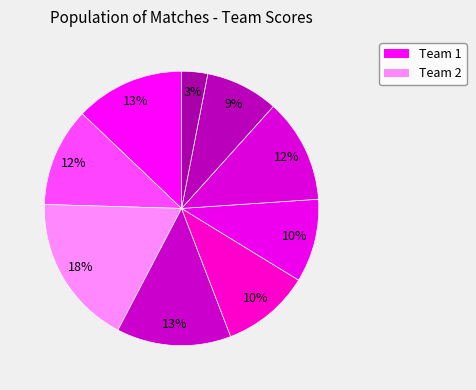

Count the number of slices in the pie.

9